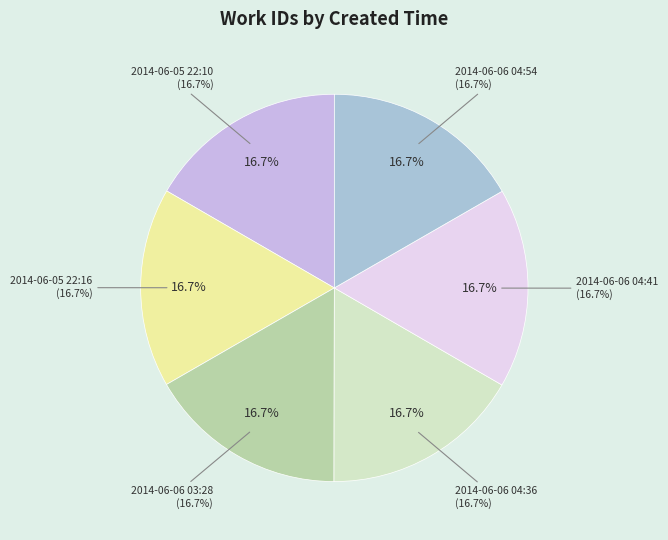

Is there any slice that represents more than half of the pie?

No